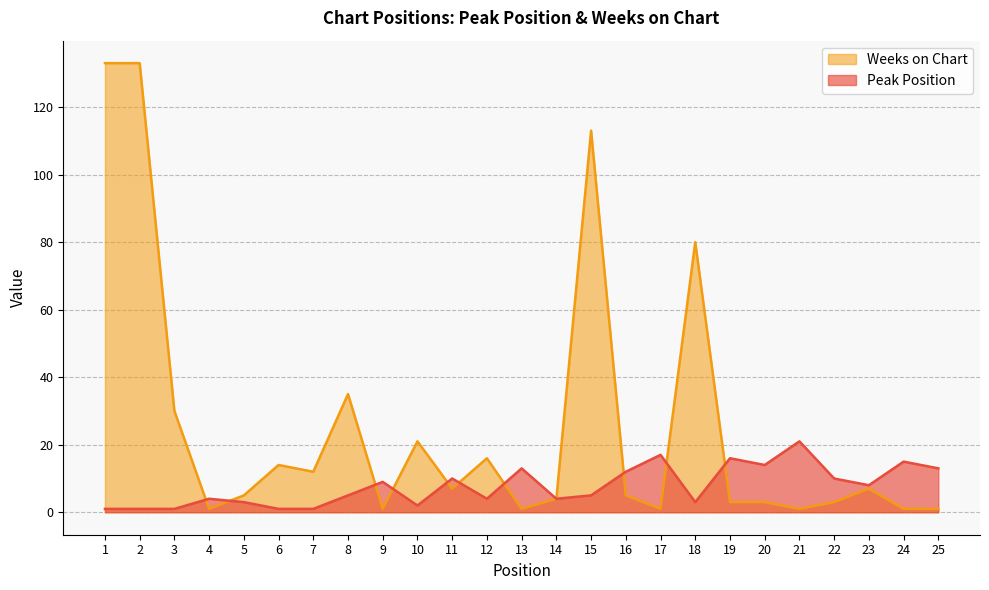

Reading right to left, transcribe all the data shown in this chart.

Peak Position: 25=13	24=15	23=8	22=10	21=21	20=14	19=16	18=3	17=17	16=12	15=5	14=4	13=13	12=4	11=10	10=2	9=9	8=5	7=1	6=1	5=3	4=4	3=1	2=1	1=1
Weeks on Chart: 25=1	24=1	23=7	22=3	21=1	20=3	19=3	18=80	17=1	16=5	15=113	14=4	13=1	12=16	11=7	10=21	9=1	8=35	7=12	6=14	5=5	4=1	3=30	2=133	1=133